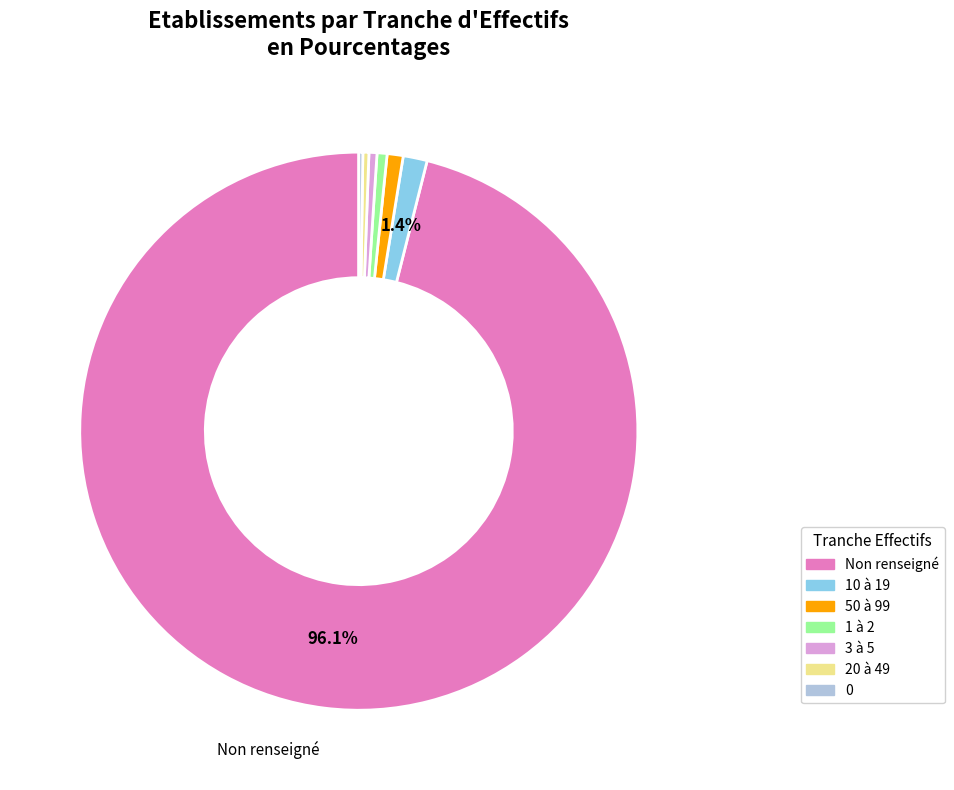

Does any single category account for the majority?

Yes